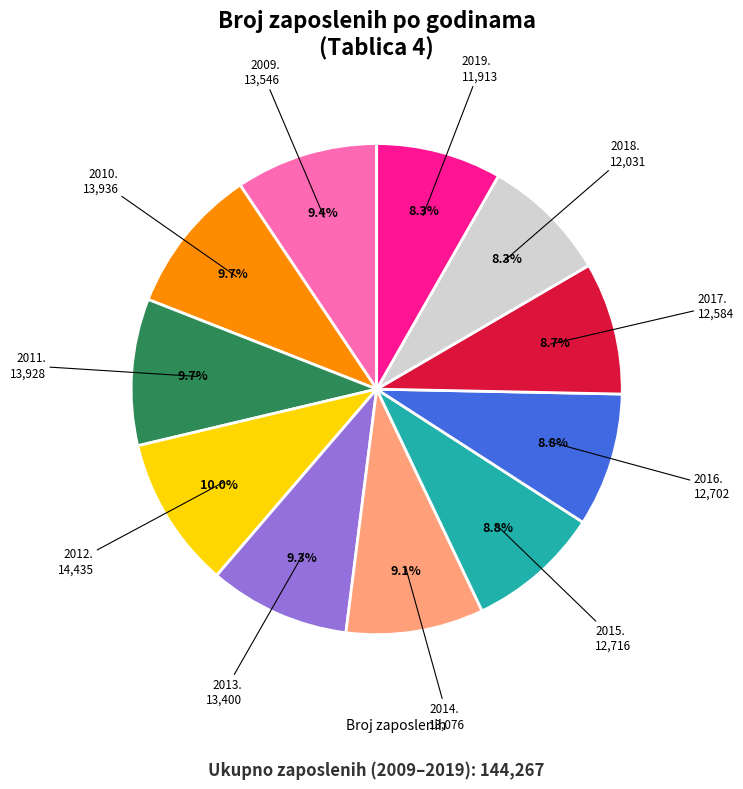

How many slices are in this pie chart?

11